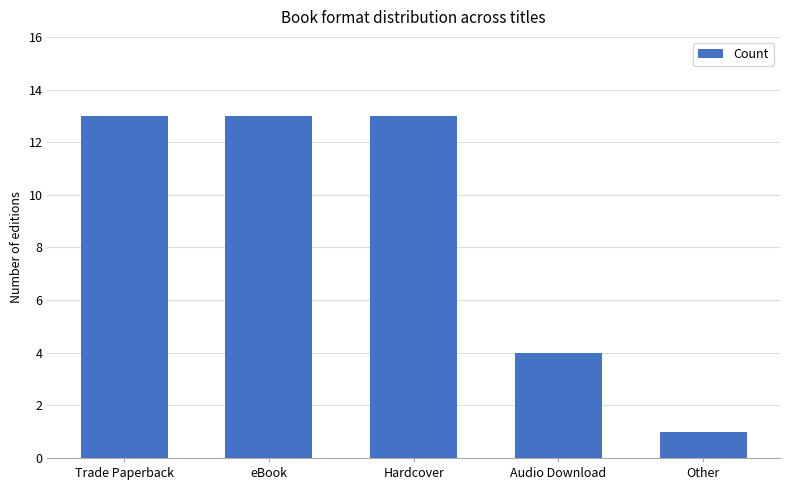

Which category has the lowest value across all series?

Other